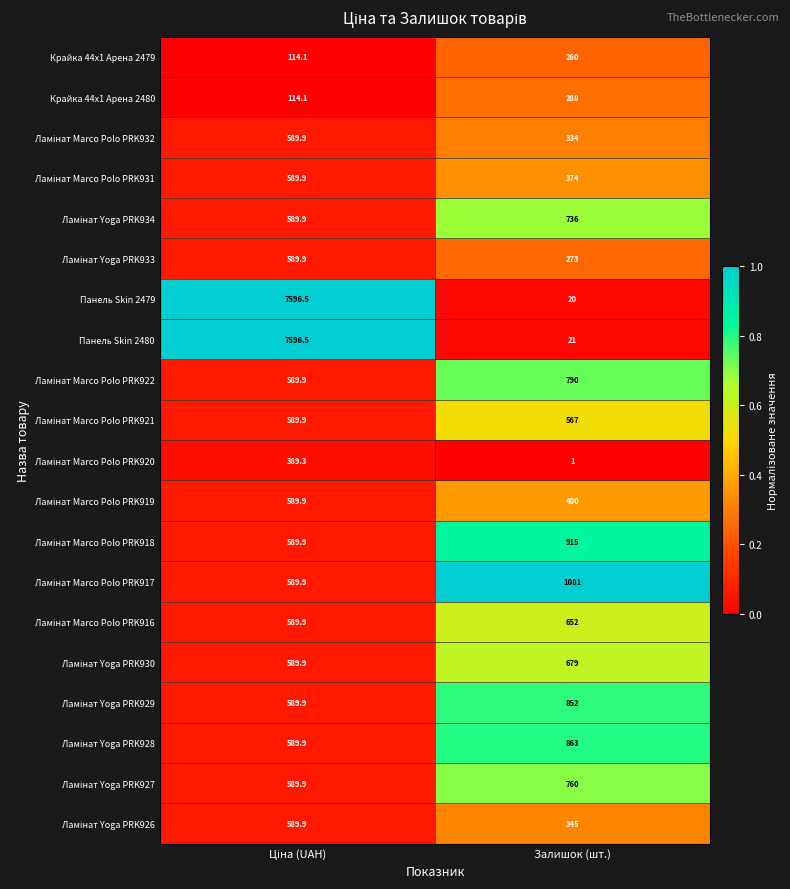

Which series has the largest total across all categories?

Панель Skin 2480